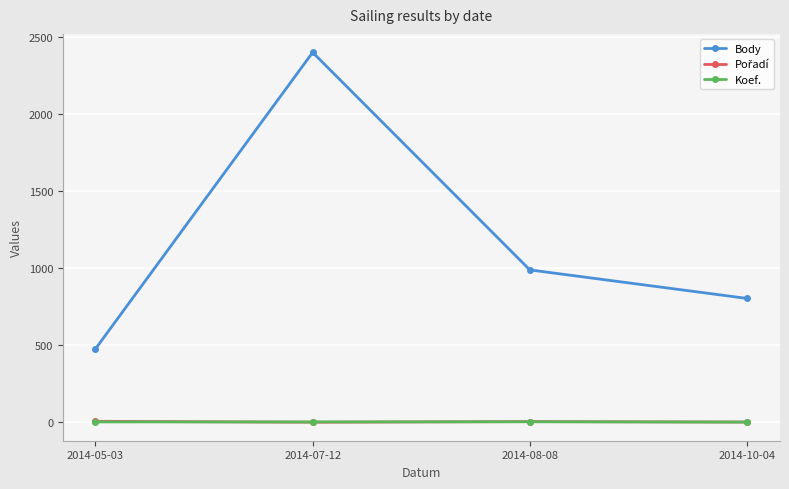

Is the value of Body at 2014-10-04 greater than the value of Koef. at 2014-05-03?

Yes